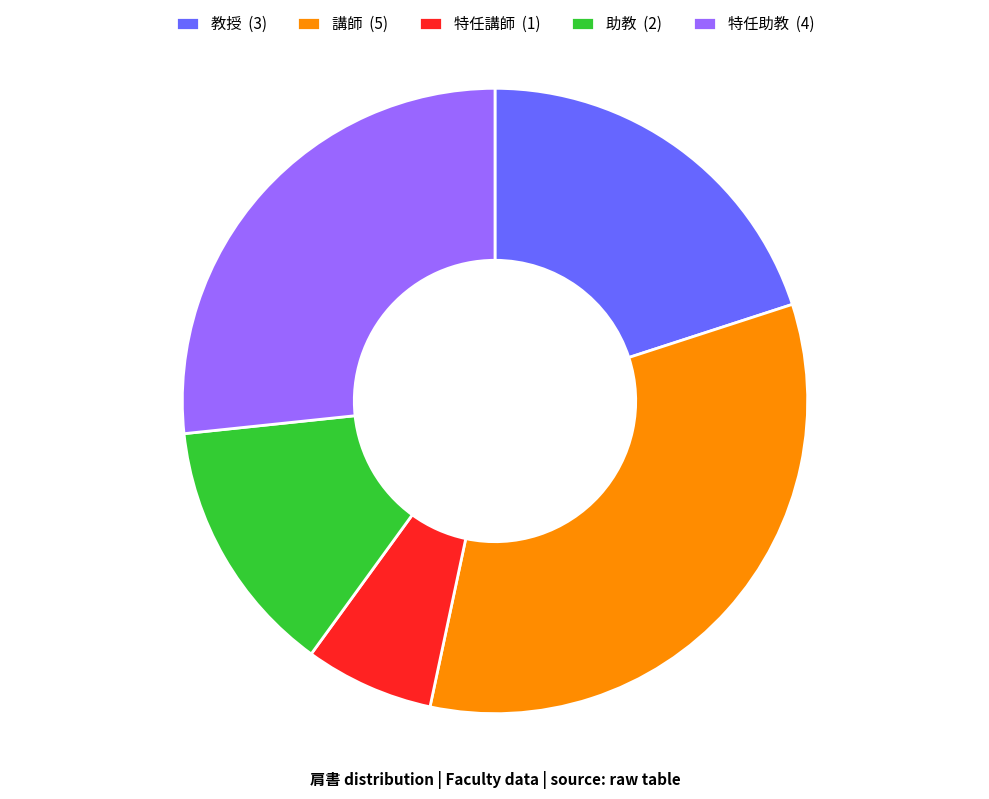

Is it true that 教授 is 30% of the pie?

False